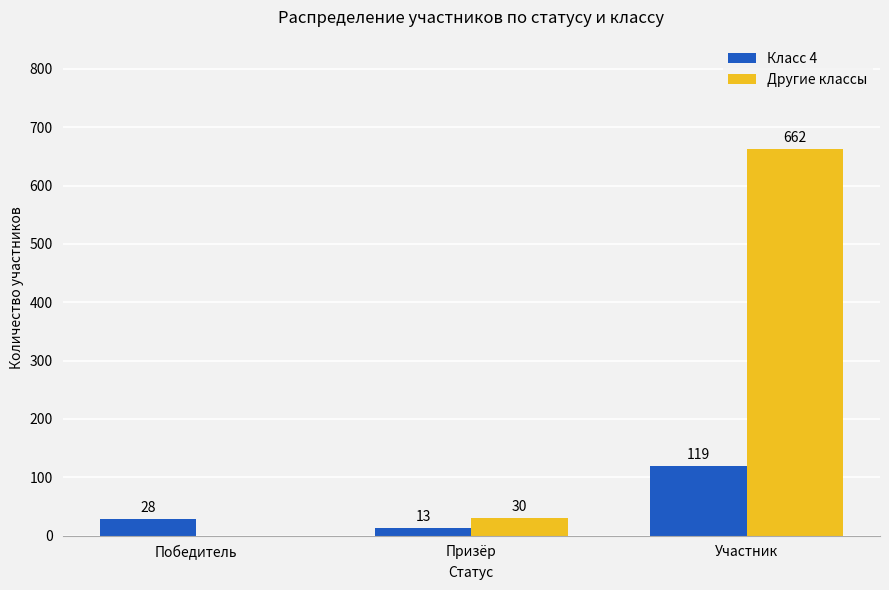

Is the value of Другие классы at Победитель greater than the value of Класс 4 at Призёр?

No